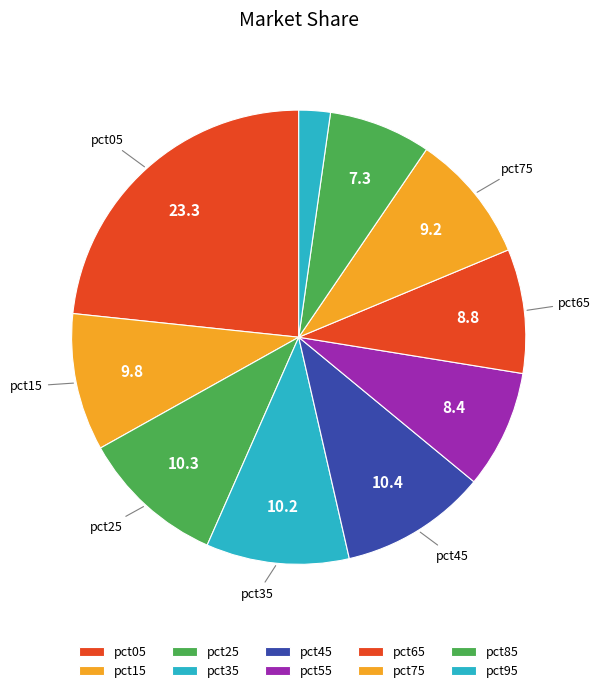

Rank the categories by value from highest to lowest.

pct05, pct45, pct25, pct35, pct15, pct75, pct65, pct55, pct85, pct95